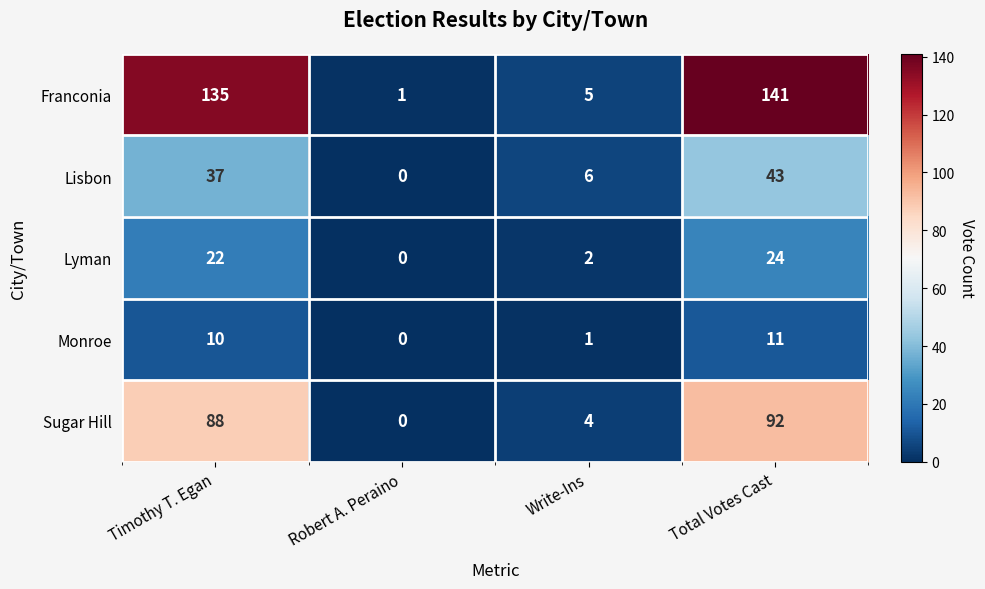

What is the spread (max minus min) of values at Robert A. Peraino?

1